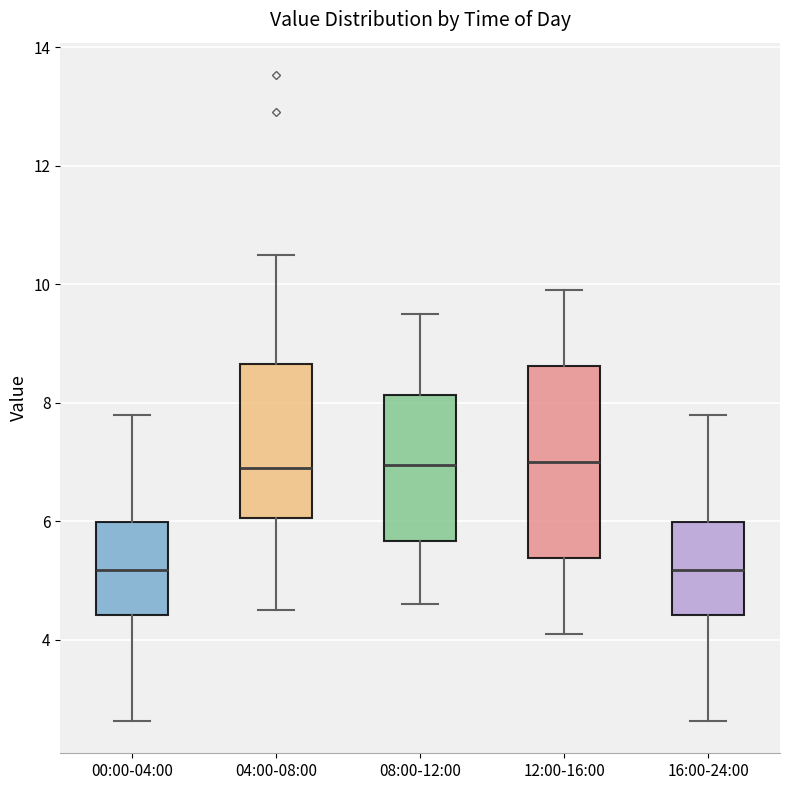

Reading left to right, read every box against the y-axis: the position of its median line, the range the box covers, and the ends of its whiskers. The values are not printed on the chart, so give them approximately, as read against the axis.

00:00-04:00: median 5.2, box 4.4 to 6.0, whiskers 2.6 to 7.8
04:00-08:00: median 7.0, box 6.0 to 8.6, whiskers 4.6 to 10.6
08:00-12:00: median 7.0, box 5.6 to 8.2, whiskers 4.6 to 9.6
12:00-16:00: median 7.0, box 5.4 to 8.6, whiskers 4.2 to 10.0
16:00-24:00: median 5.2, box 4.4 to 6.0, whiskers 2.6 to 7.8